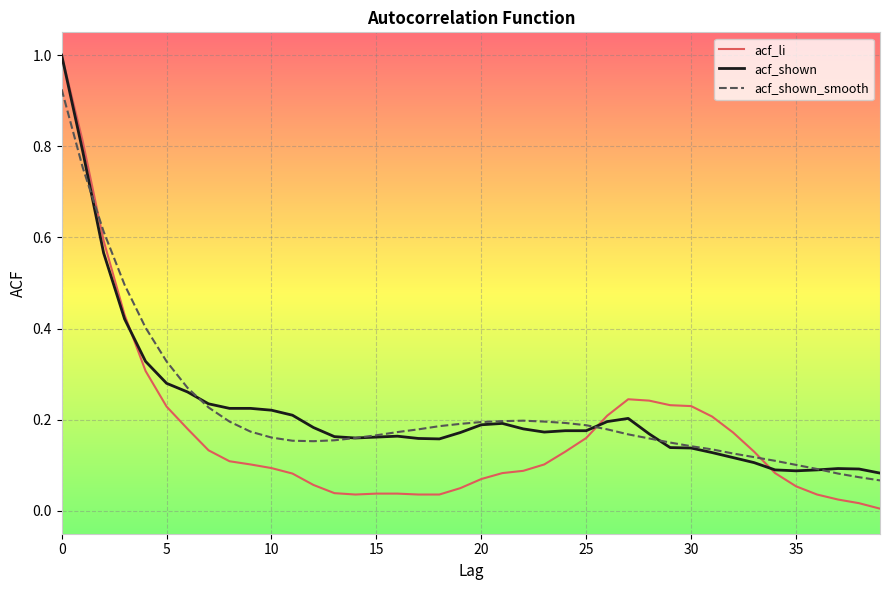

What is the maximum value shown in the chart?

1.0